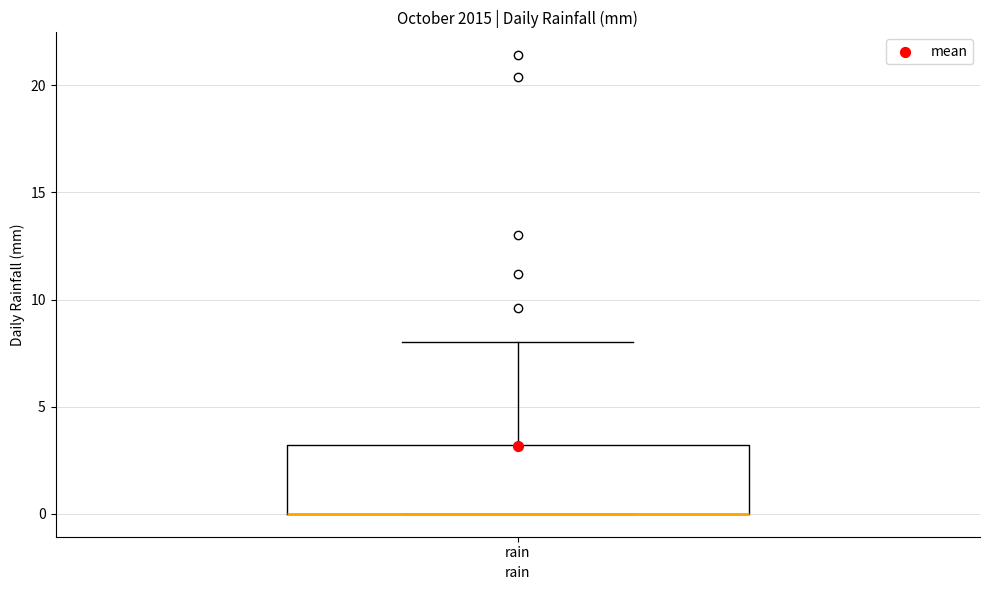

Transcribe this box plot: give where the median line is, the range the box spans, and where the two whiskers end, as read against the y-axis. The values are not printed on the chart, so give them approximately, as read against the axis.

median 0 (drawn on the box's lower edge), box 0 to 3, whiskers 0 to 8